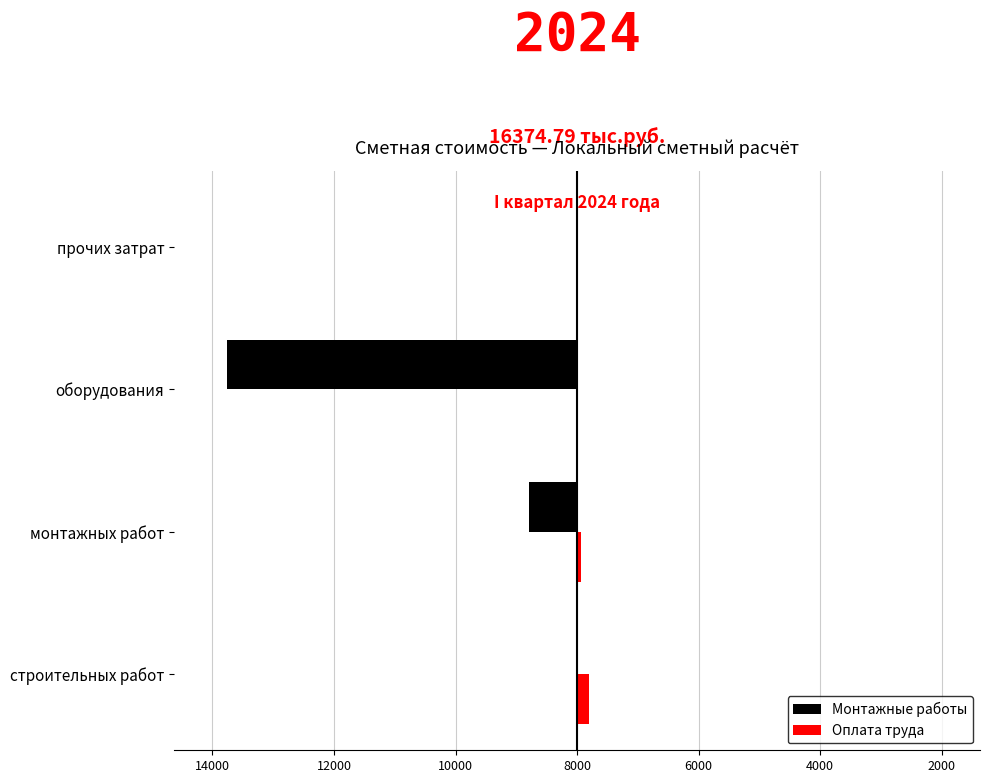

What are all the series names shown in the legend?

Монтажные работы, Оплата труда